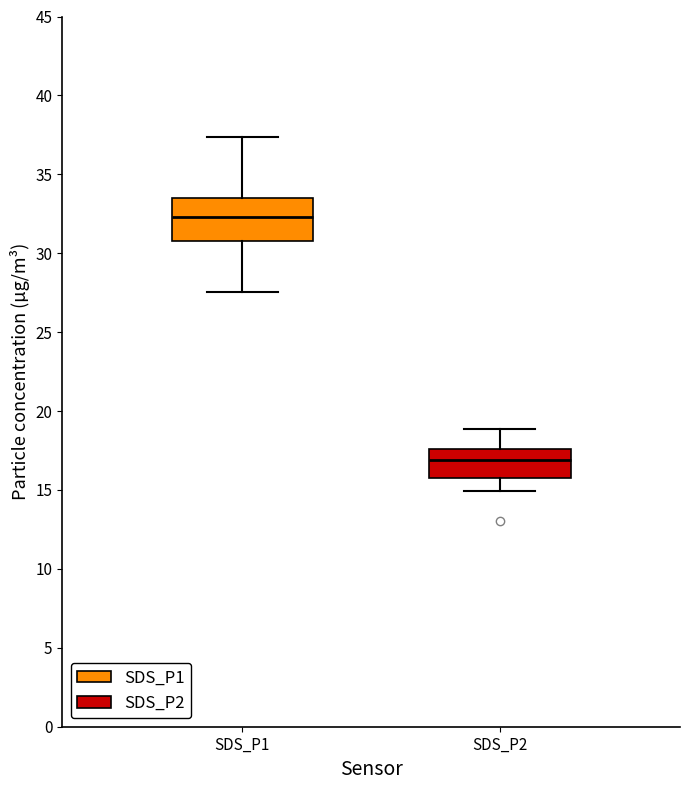

Reading left to right, transcribe this box plot: for each box, give where its median line is, the range the box spans, and where its two whiskers end, as read against the y-axis. The values are not printed on the chart, so give them approximately, as read against the axis.

SDS_P1: median 32.5, box 31.0 to 33.5, whiskers 27.5 to 37.5
SDS_P2: median 17.0, box 16.0 to 17.5, whiskers 15.0 to 19.0